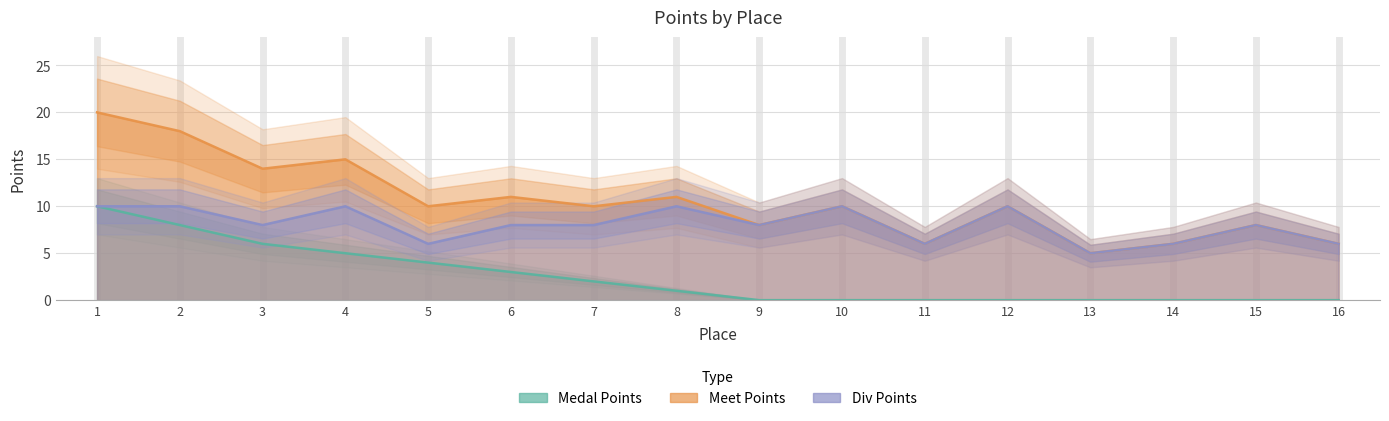

What is the approximate value of Meet Points at 9?

8